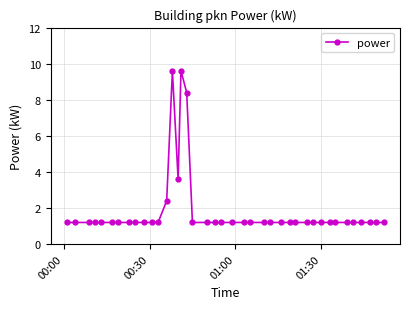

True or false: there are more than 0 points higher than both neighbors.

True